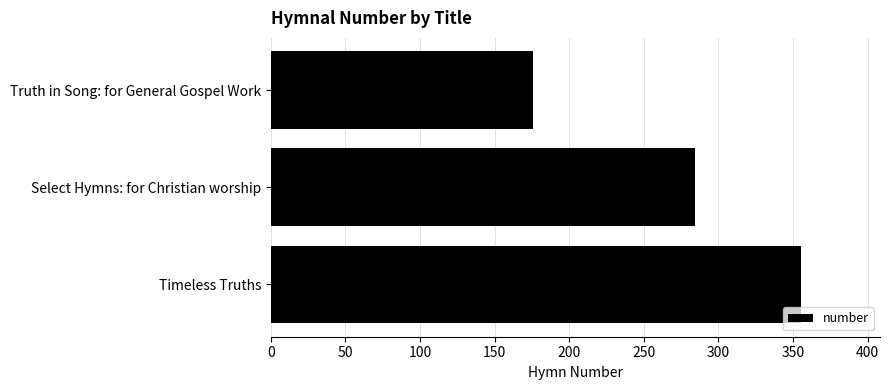

What is the average value?

272